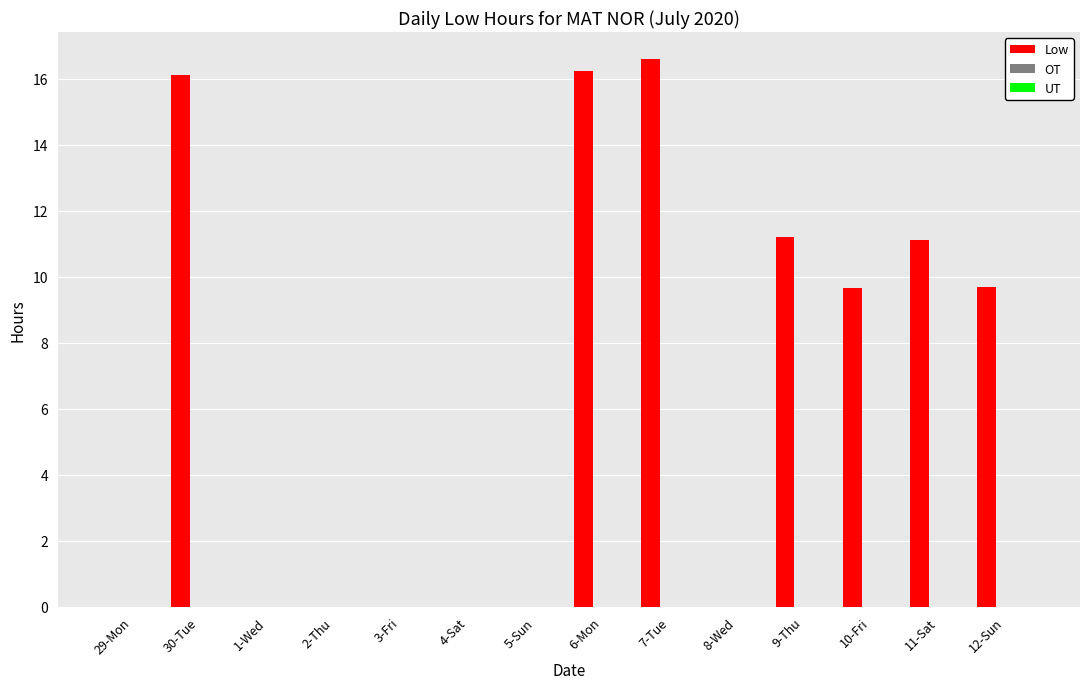

What is the maximum value shown in the chart?

16.6